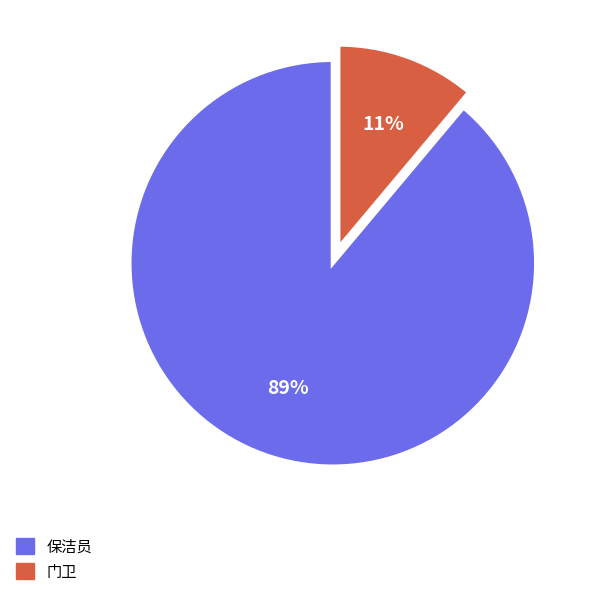

What is the largest slice in the pie chart?

保洁员